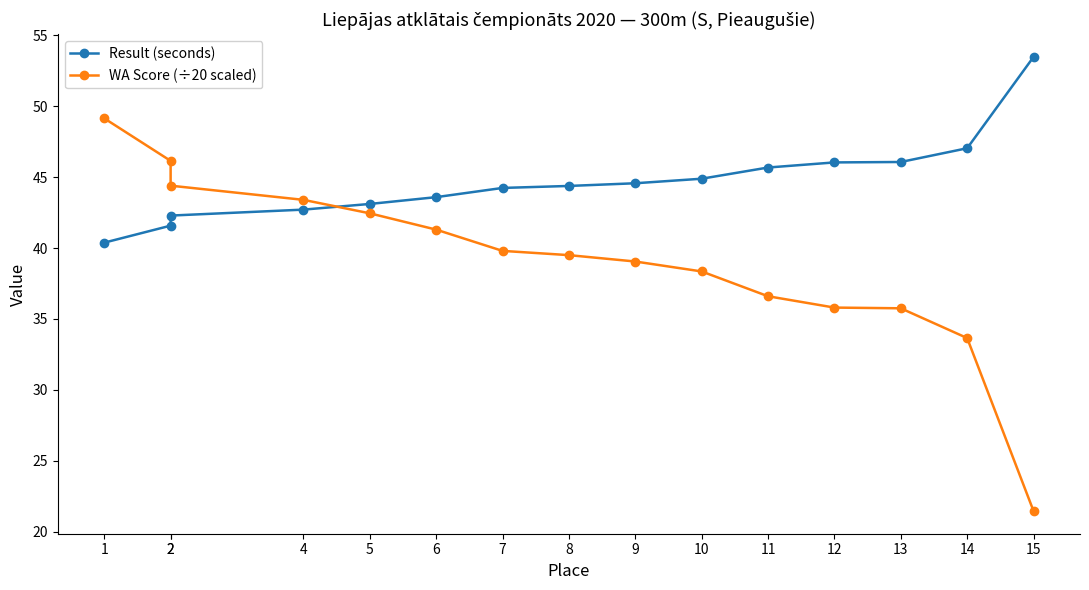

Between 2 and 8, which series saw the biggest shift?

WA Score (÷20 scaled)